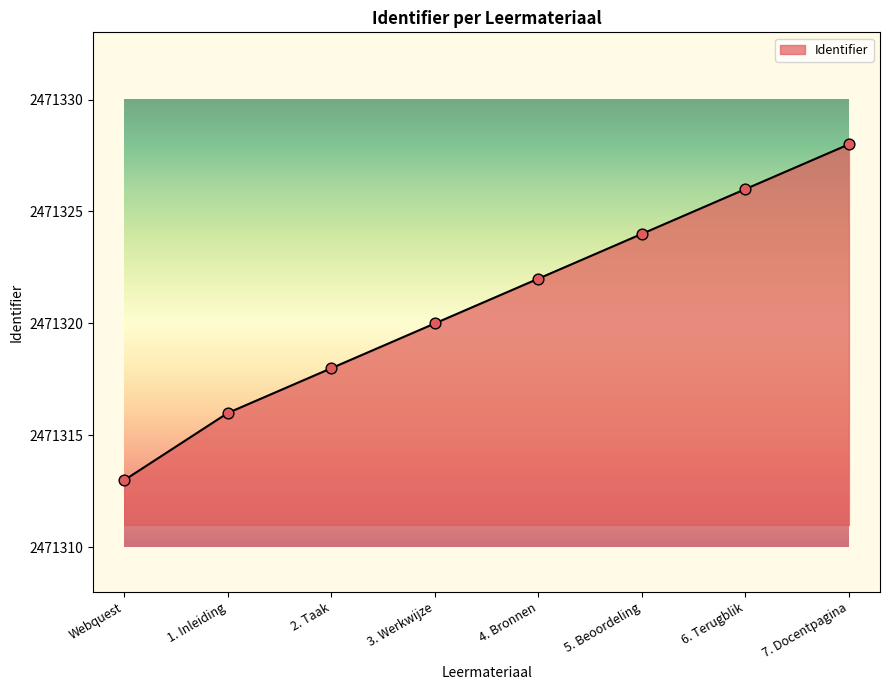

Approximately how many times larger is the value at Webquest compared to 4. Bronnen?

1.0